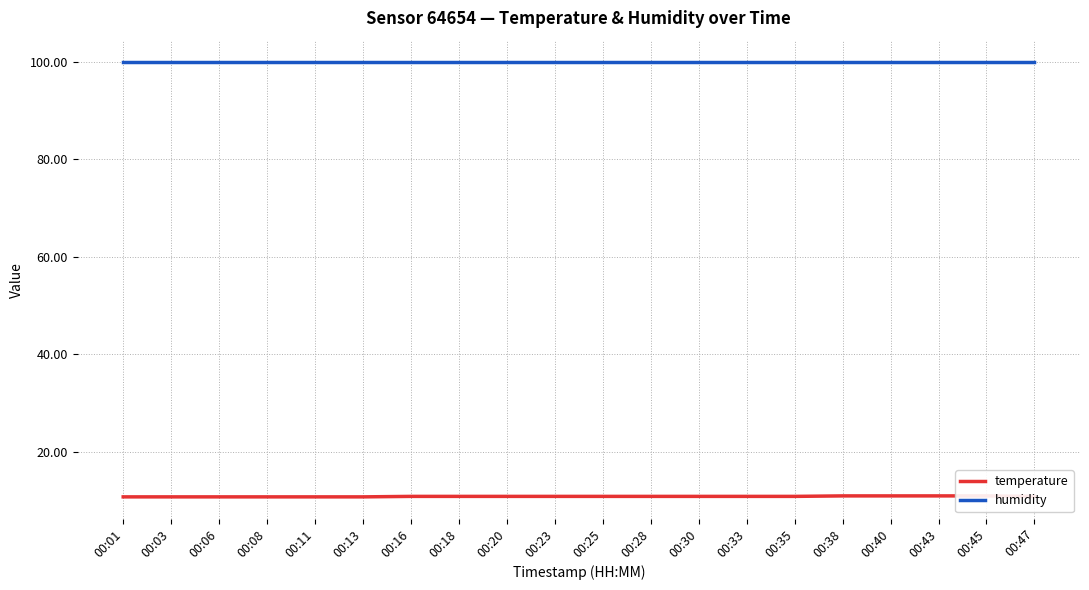

Is it true that temperature equals 17.1 at 00:16?

False